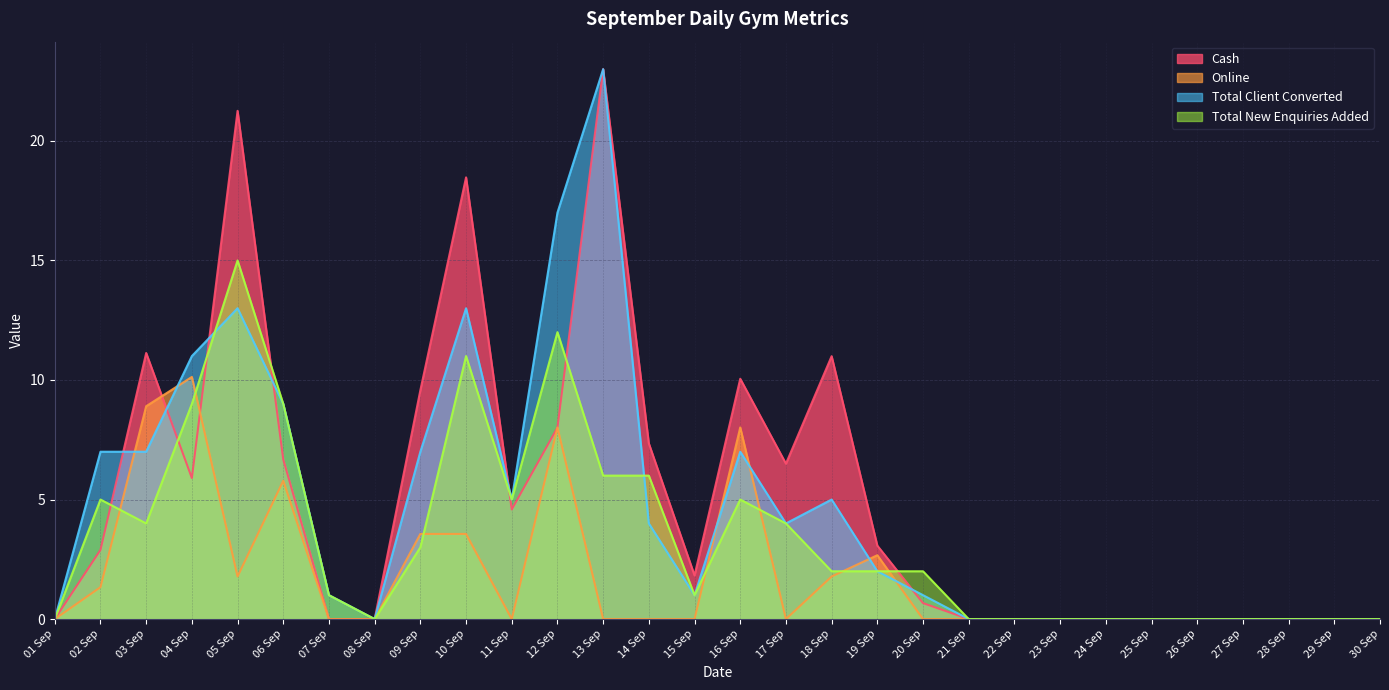

At which category is the sum across all series the highest?

13 Sep